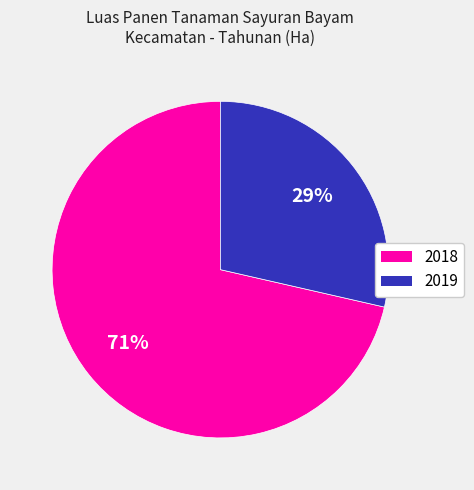

Rank the categories by value from lowest to highest.

2019, 2018